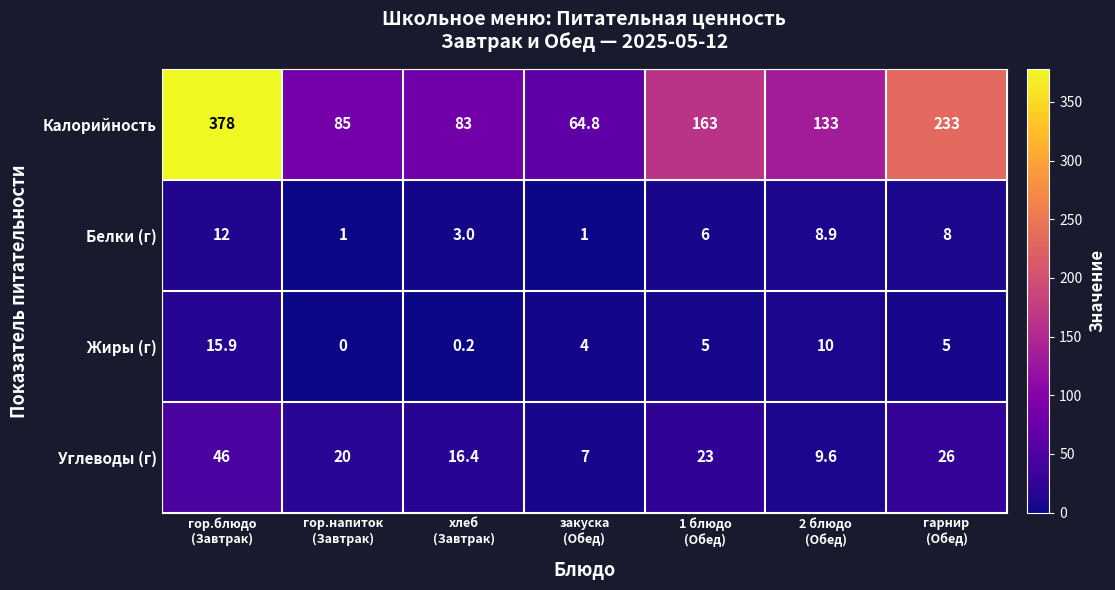

At how many categories does at least one series exceed 9?

7